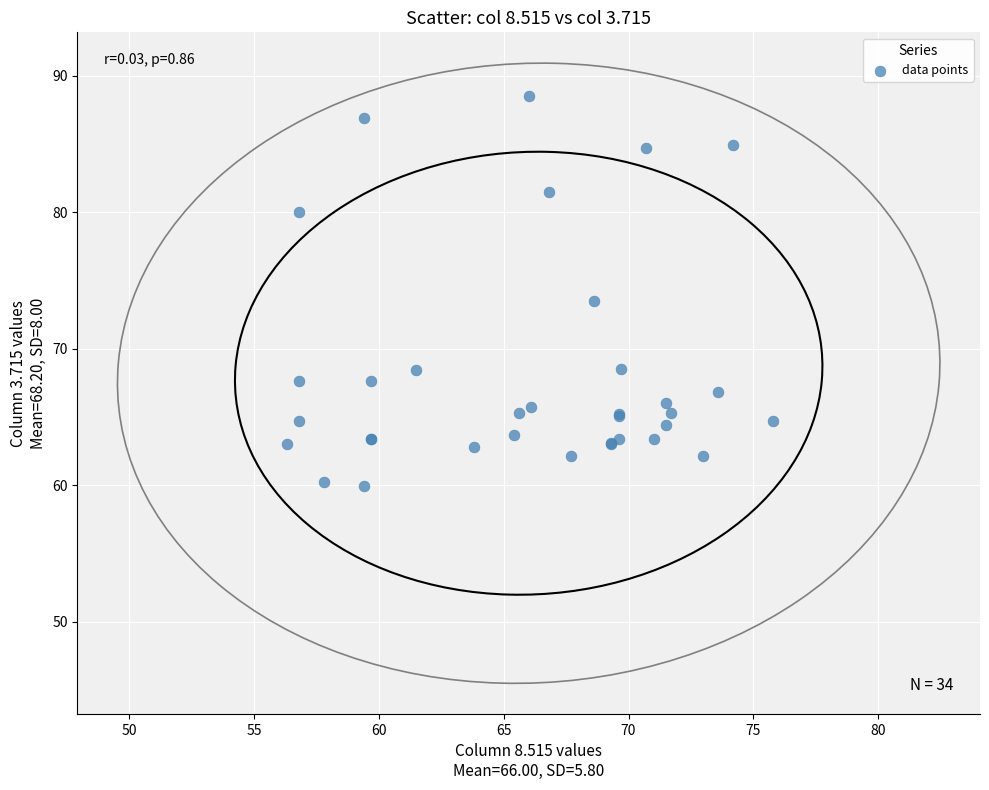

What Y value in the scatter plot is closest to 74?

73.5